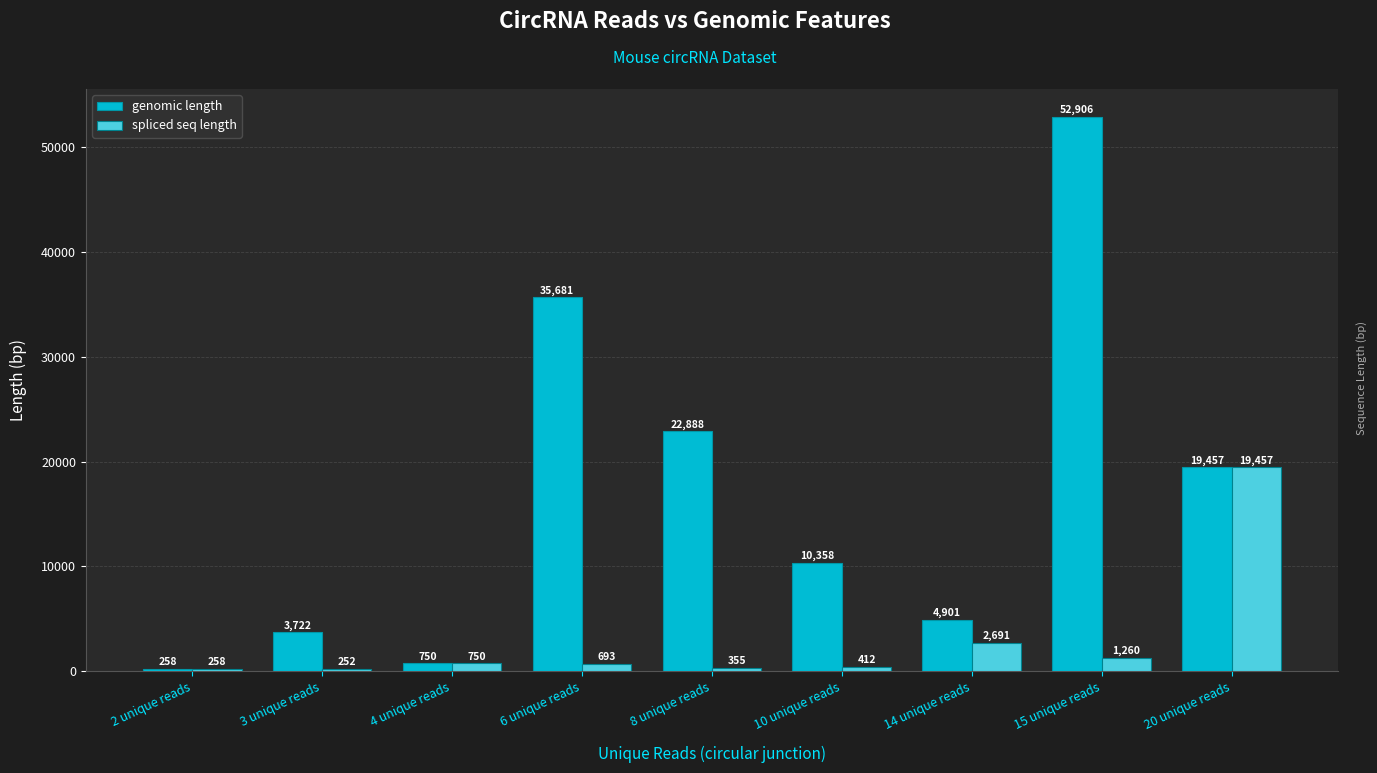

How many bars are there in each group?

2